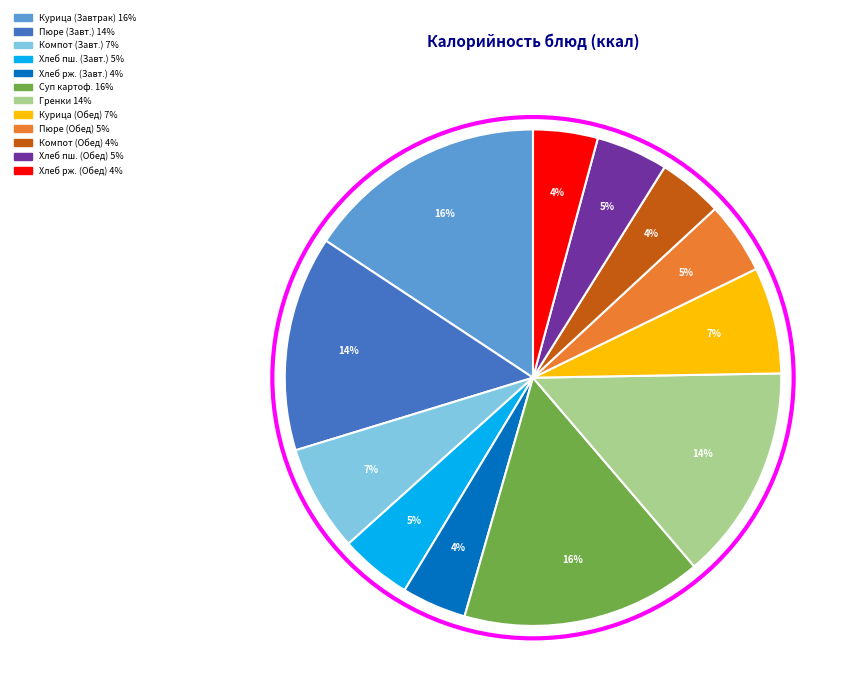

To the nearest percent, what is the average slice percentage?

8%